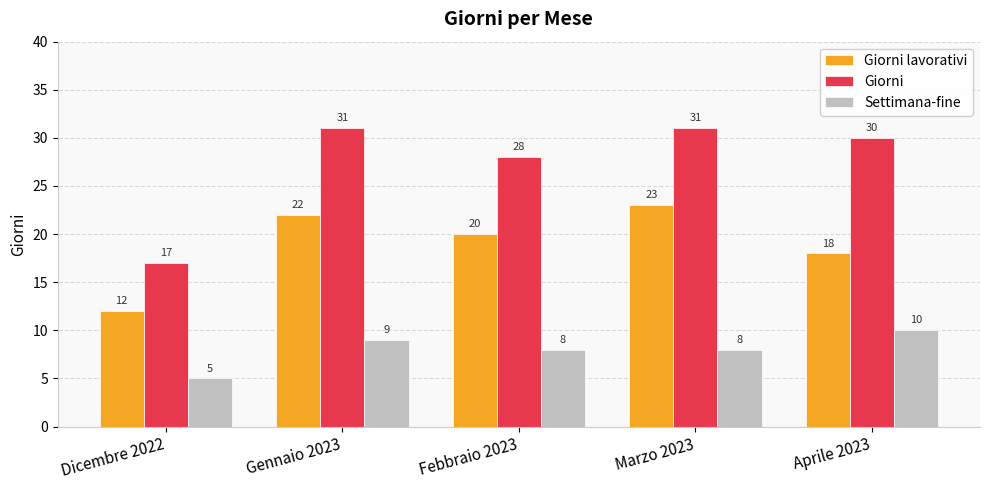

How many groups of bars are there?

5